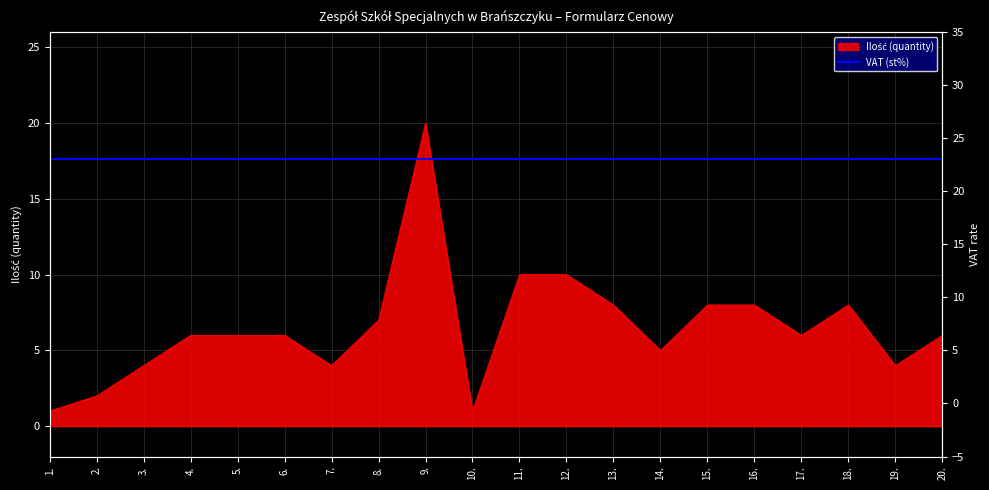

True or false: the data shows 6 at 3..

False